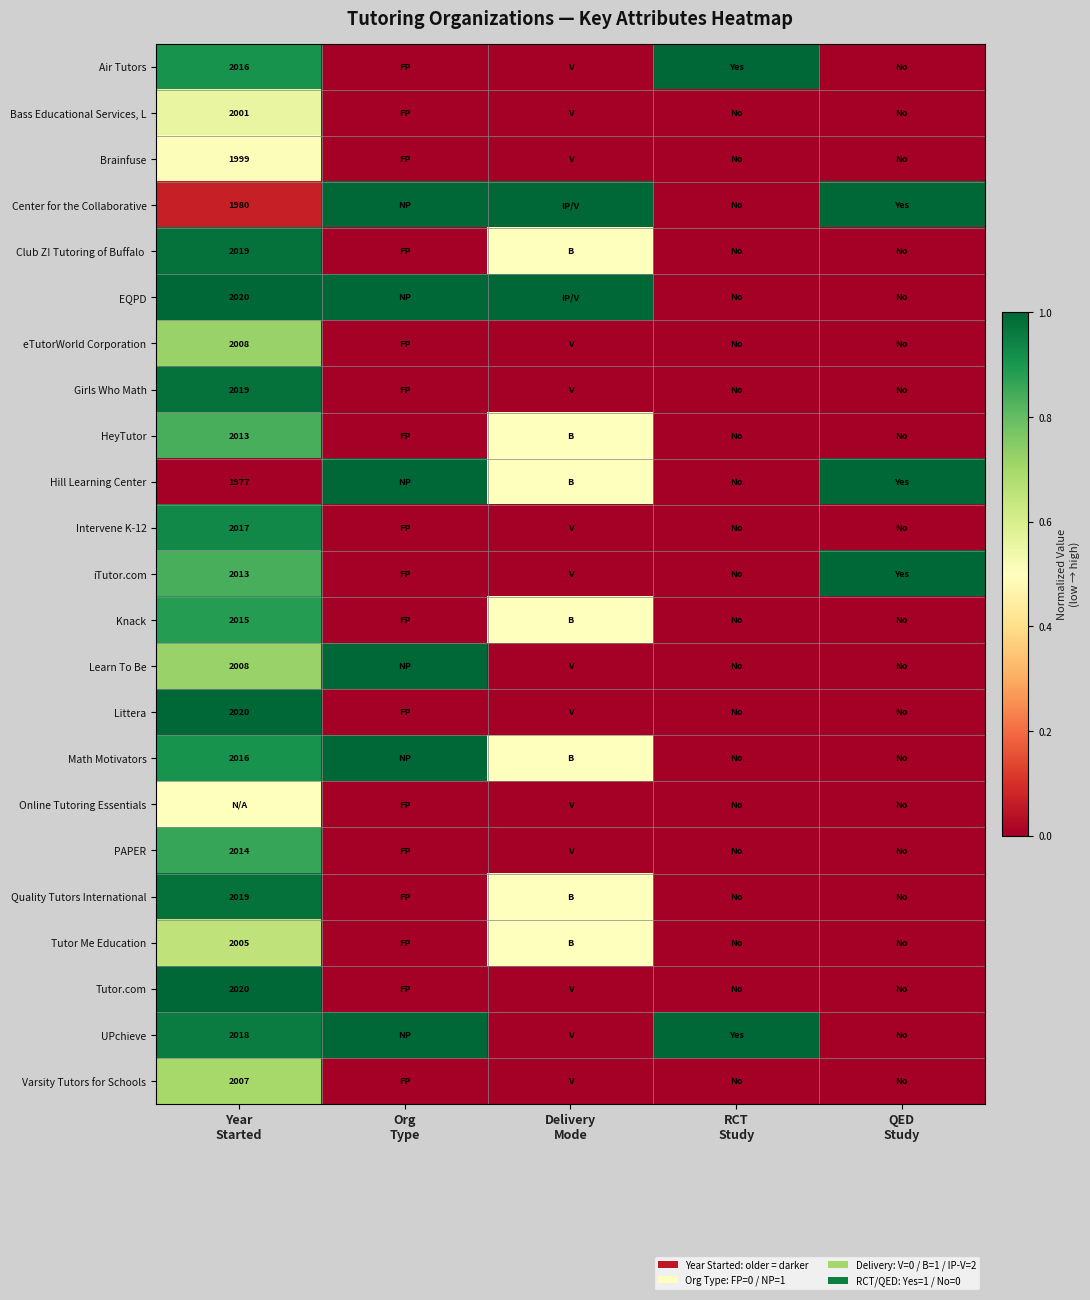

What is the average value of the Bass Educational Services, L series?

0.1